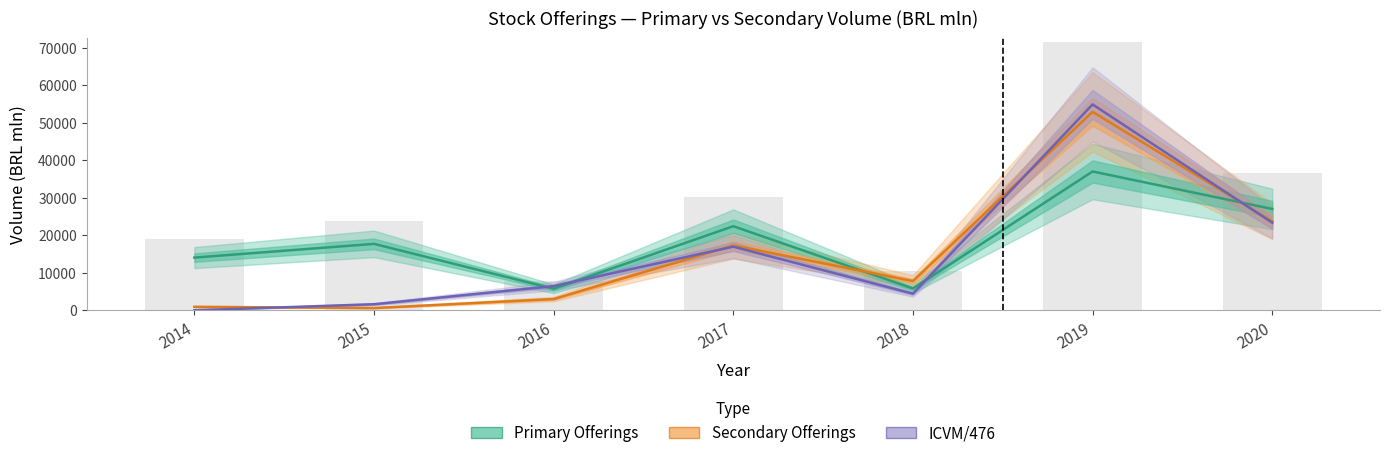

What is the average value of the ICVM/476 series?

15402.6